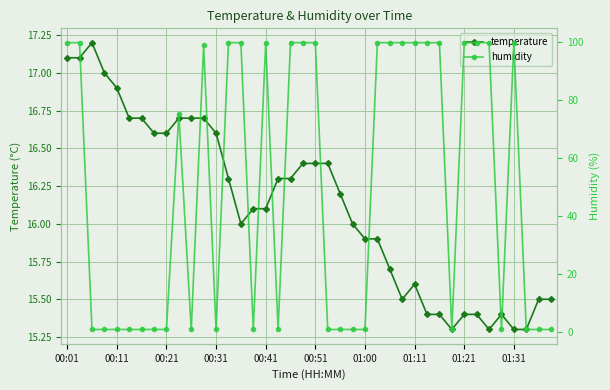

What are all the series names shown in the legend?

temperature, humidity